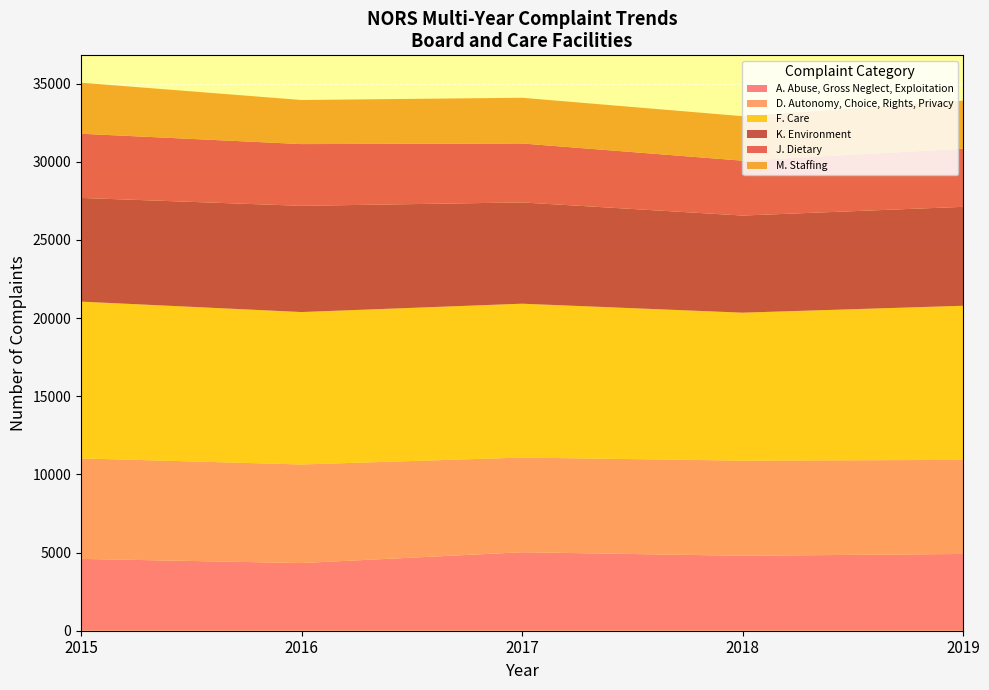

Reading right to left, what are all the values shown in this chart?

A. Abuse, Gross Neglect, Exploitation: 4911	4795	5022	4329	4596
D. Autonomy, Choice, Rights, Privacy: 6018	6087	6056	6307	6431
F. Care: 9861	9466	9844	9752	10028
K. Environment: 6329	6213	6480	6795	6634
J. Dietary: 3717	3510	3770	3950	4106
M. Staffing: 3074	2846	2924	2820	3263